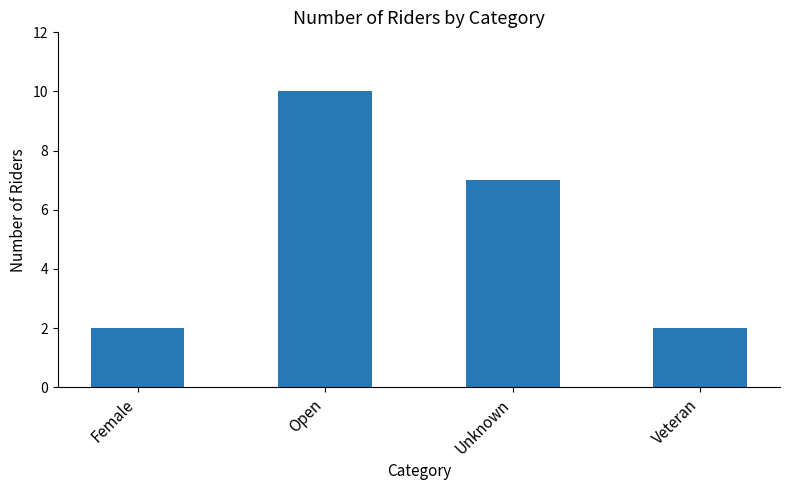

What position from the left is Female?

1